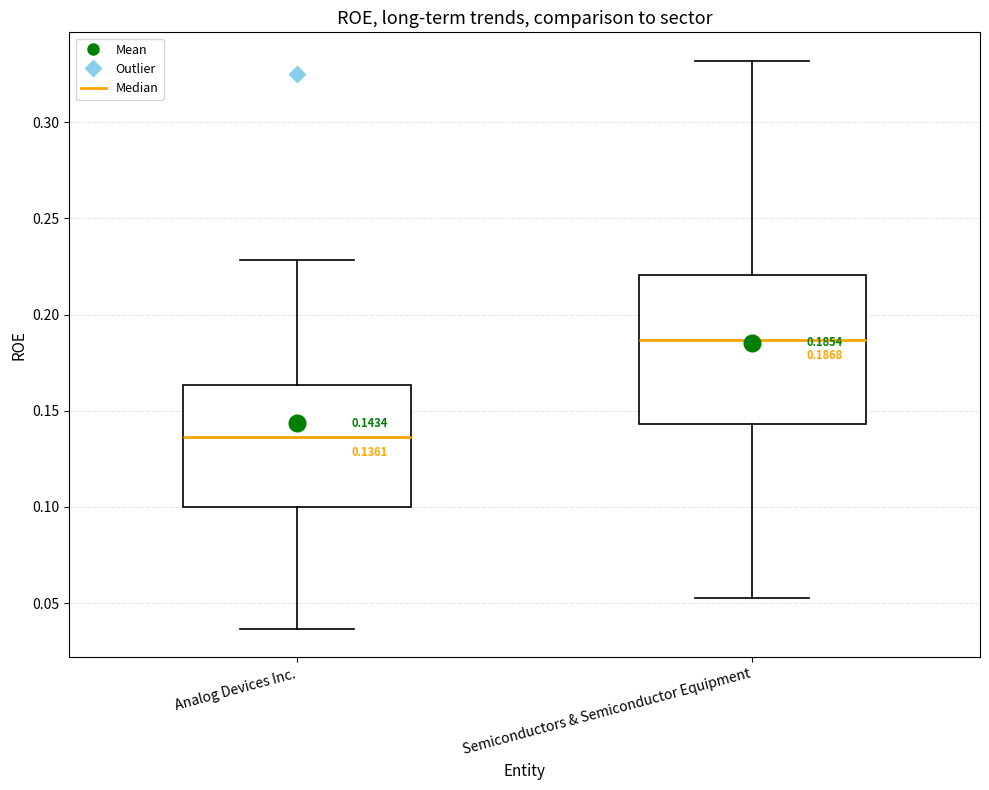

Which box is the tallest, from its lower edge to its upper edge?

Semiconductors & Semiconductor Equipment